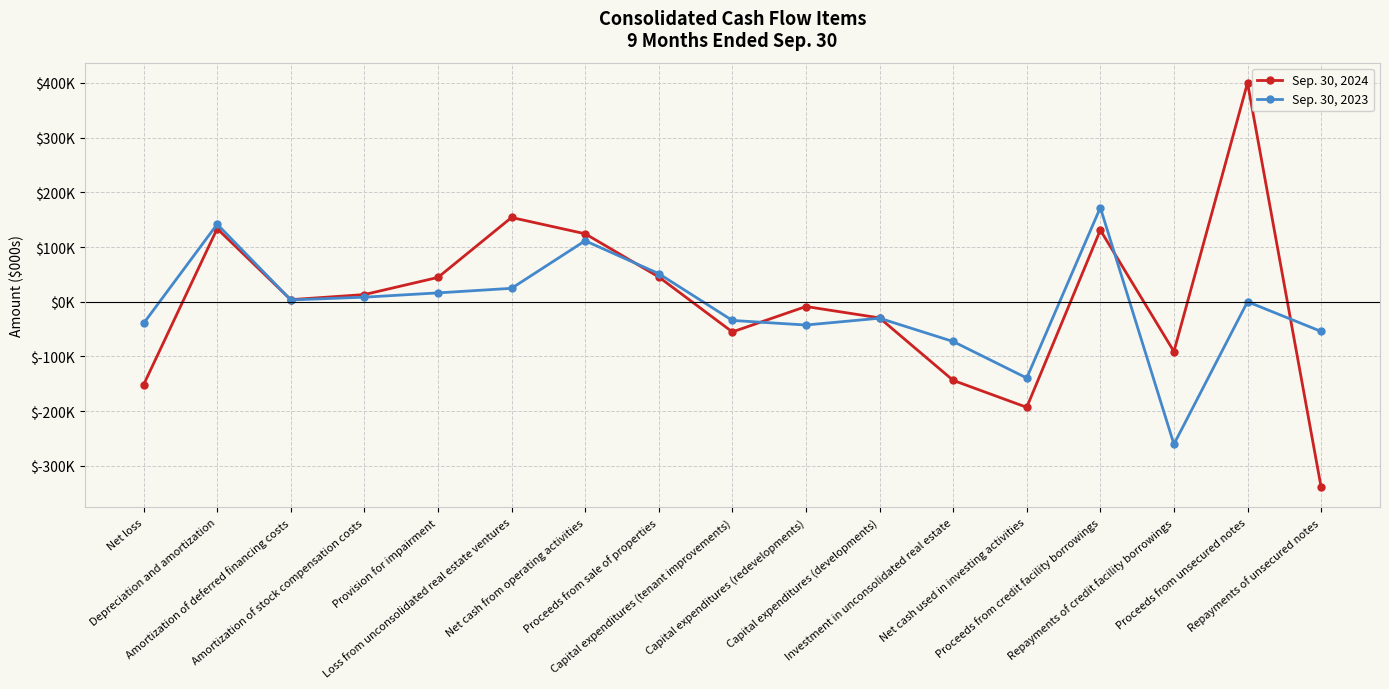

What is the sum of the Sep. 30, 2024 values at Capital expenditures (redevelopments) and Amortization of deferred financing costs?

-4994